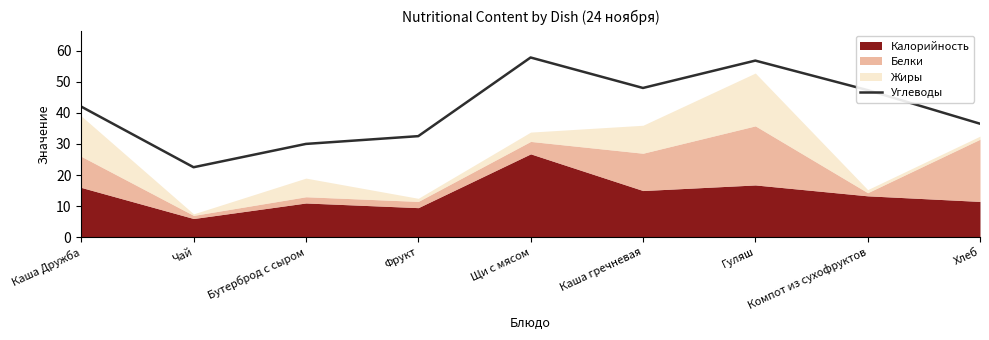

What is the difference between the second highest and second lowest values?

26.8